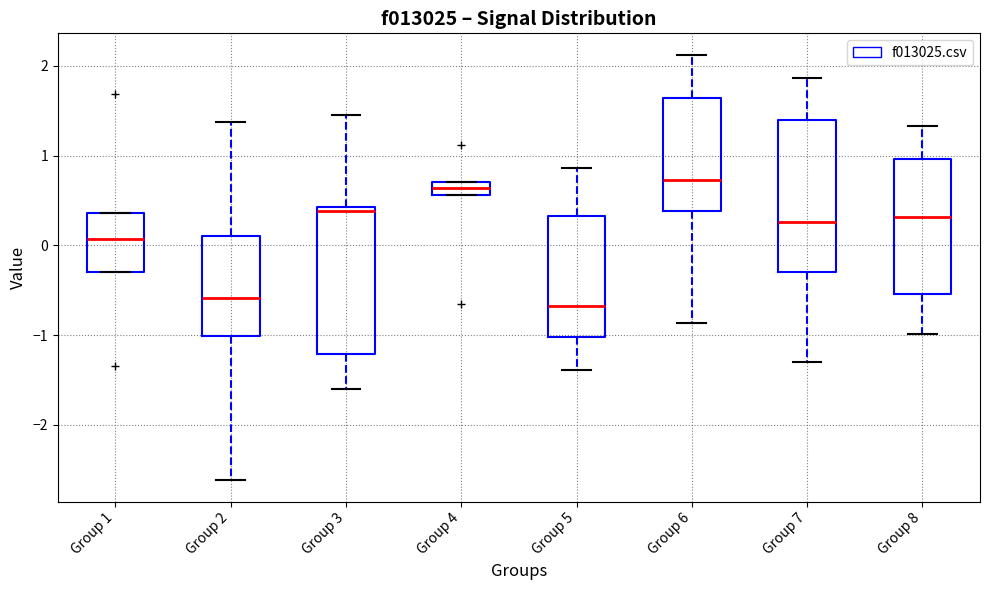

Where does the median line of the box for Group 1 sit on the y-axis? The values are not printed on the chart, so give them approximately, as read against the axis.

0.1